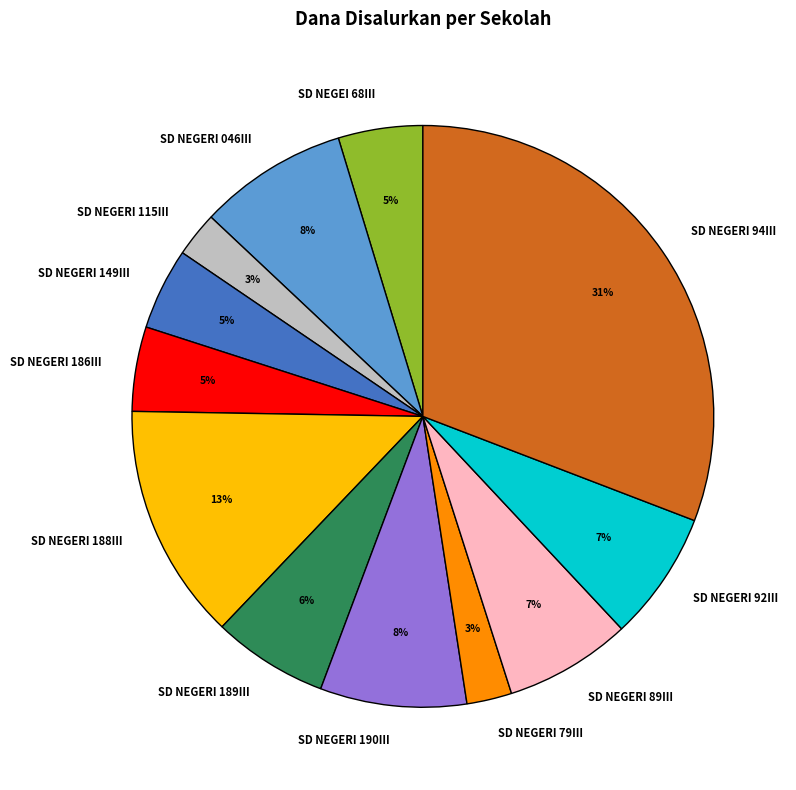

To the nearest percent, what portion does SD NEGERI 149III represent?

5%